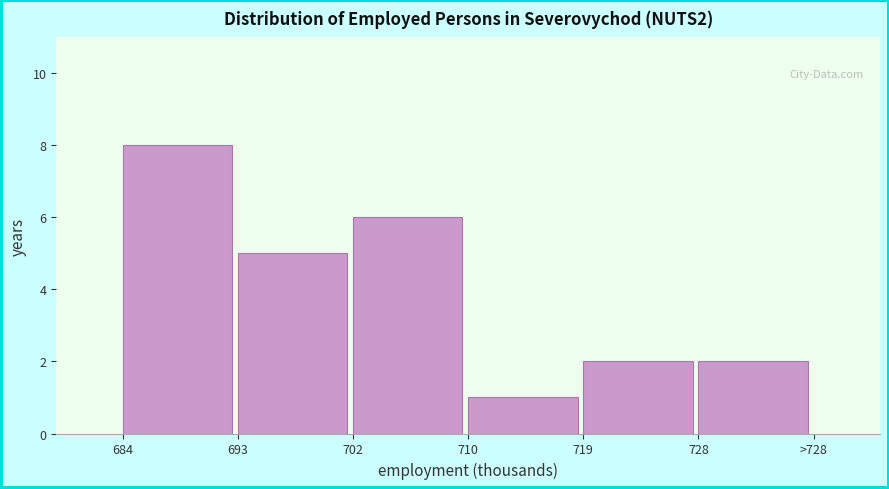

Reading left to right, extract all data points from this chart.

684=8	693=5	702=6	710=1	719=2	728=2